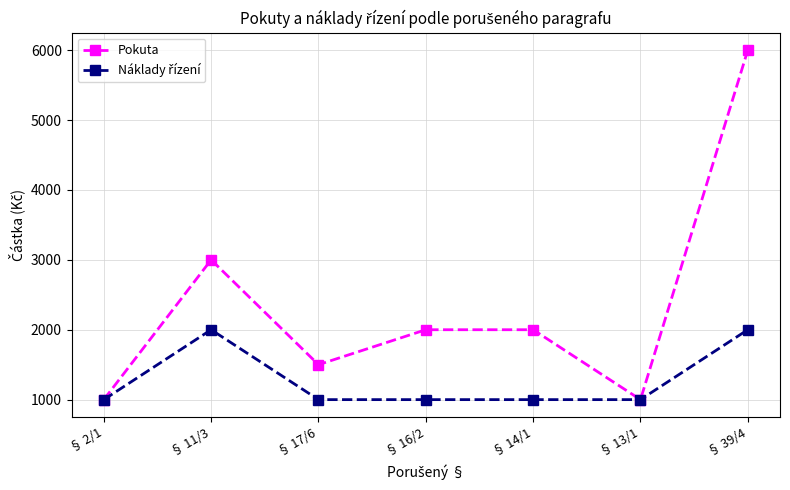

In Pokuta, how many points are lower than both neighbors (excluding endpoints)?

2